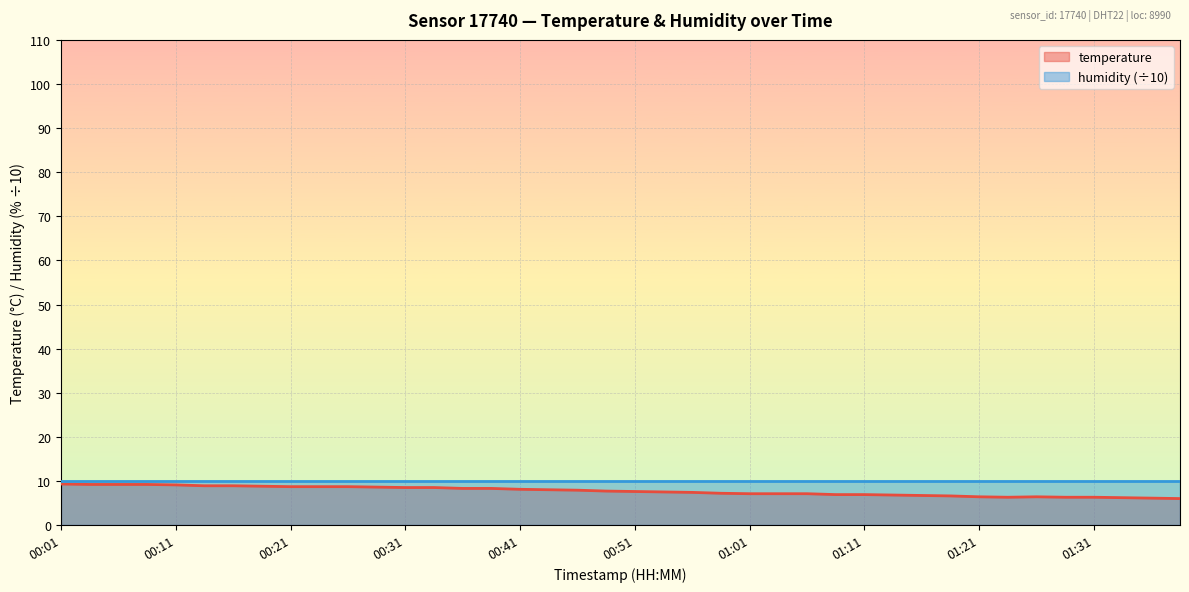

What is the label of the 14th point from the right?

01:06